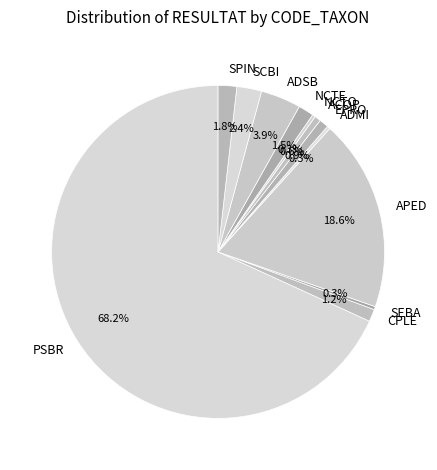

How many segments does this pie chart have?

12